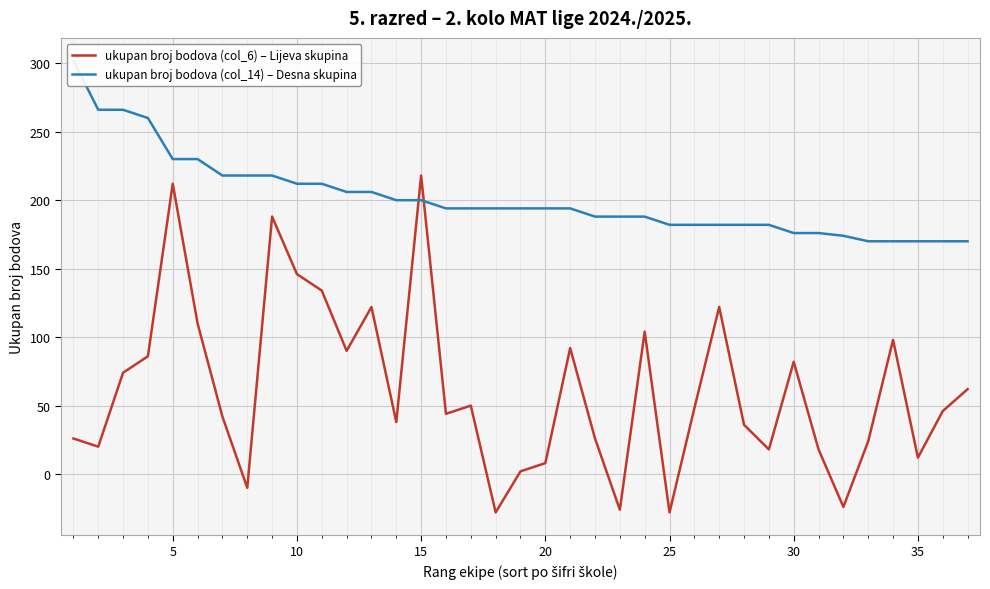

True or false: ukupan broj bodova (col_6) – Lijeva skupina and ukupan broj bodova (col_14) – Desna skupina intersect in this chart.

True